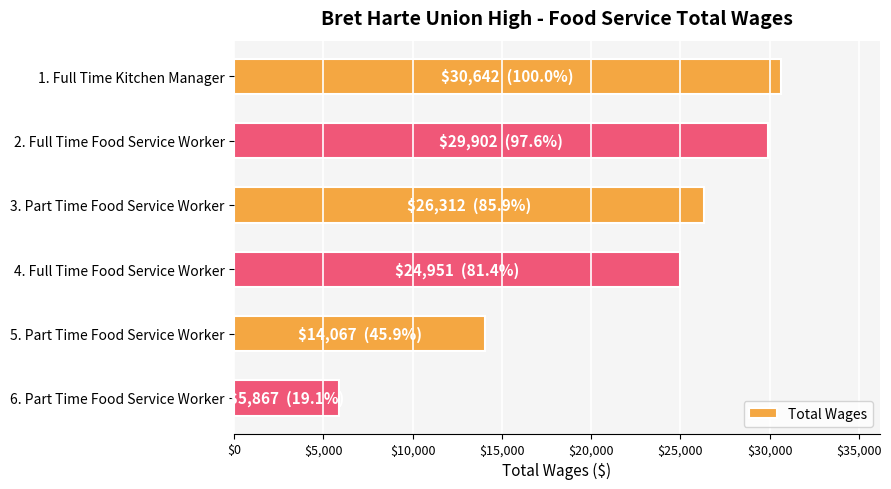

Reading top to bottom, extract all data points from this chart.

1. Full Time Kitchen Manager=30642	2. Full Time Food Service Worker=29902	3. Part Time Food Service Worker=26312	4. Full Time Food Service Worker=24951	5. Part Time Food Service Worker=14067	6. Part Time Food Service Worker=5867